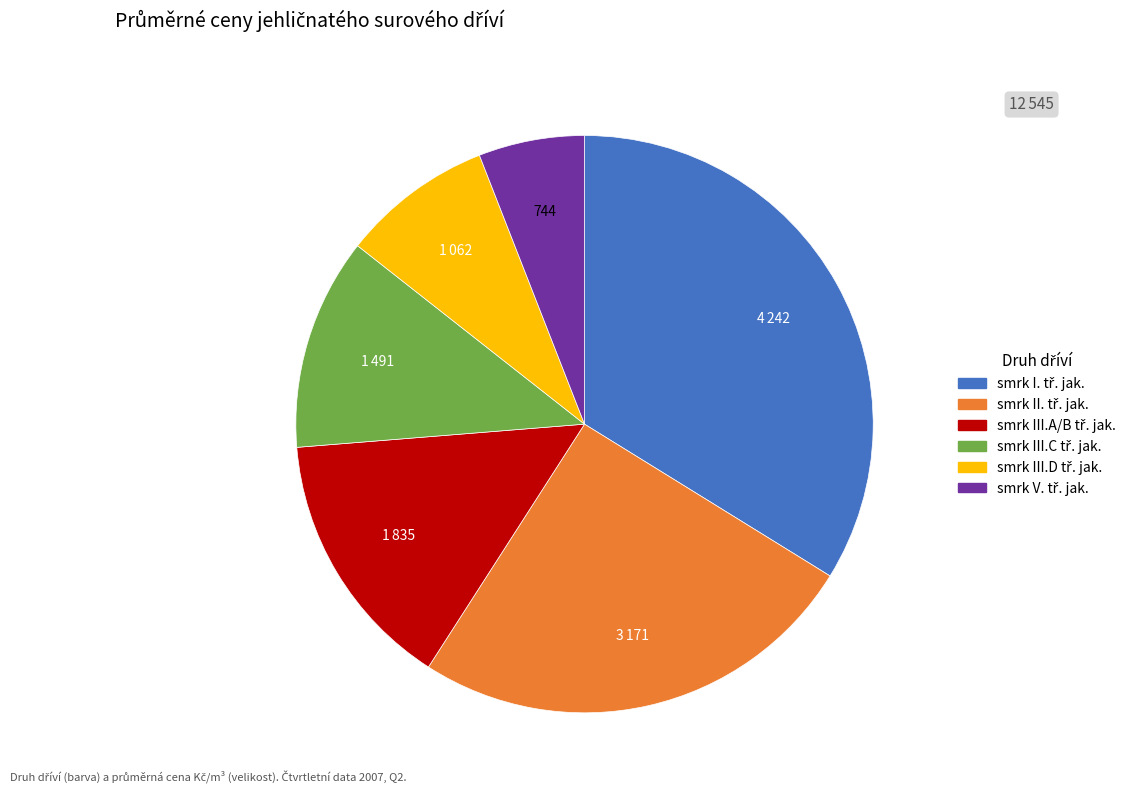

How many segments does this pie chart have?

6